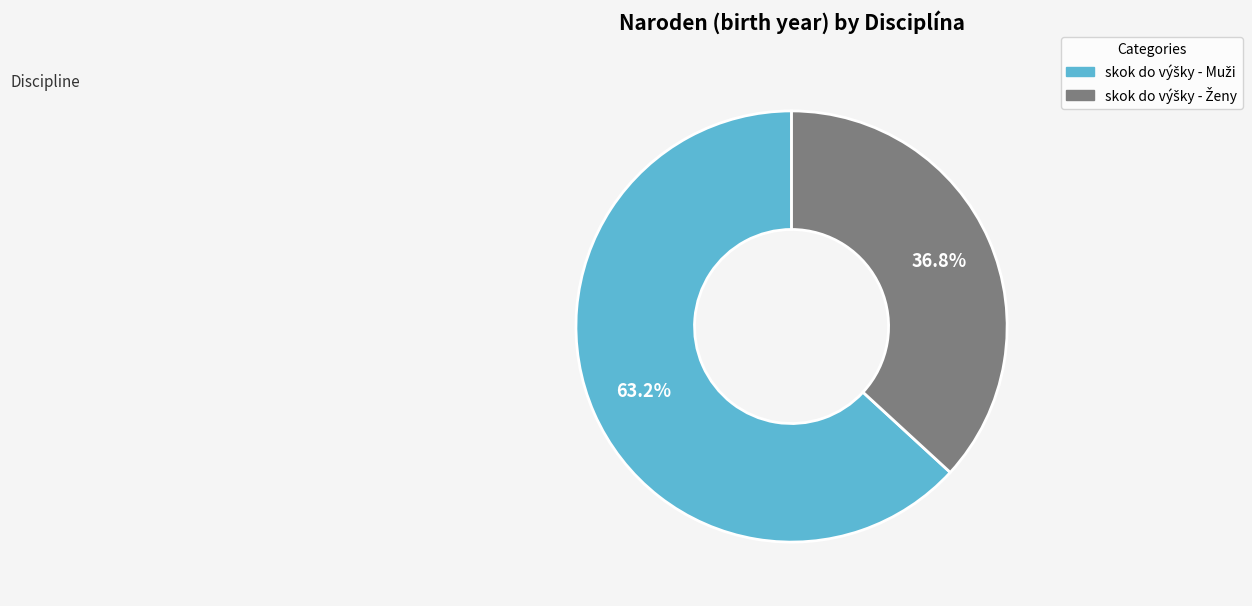

To the nearest percent, what is the average slice percentage?

50%